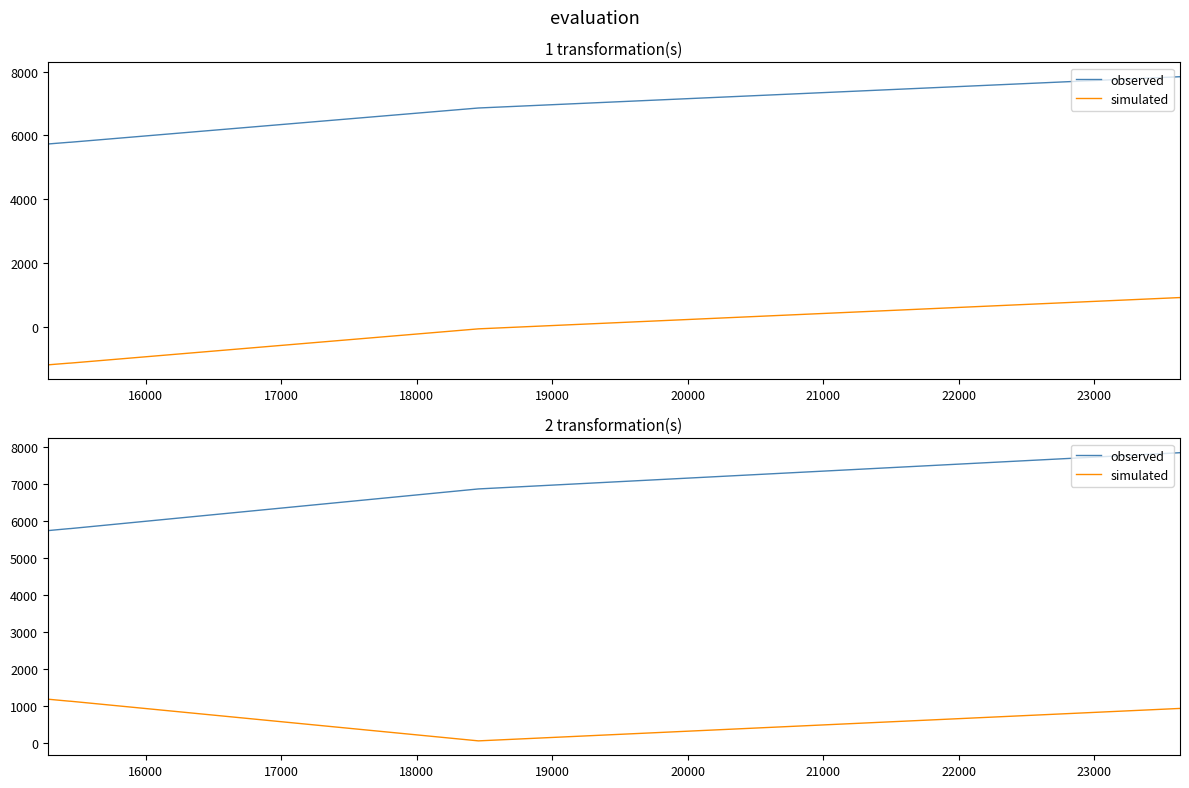

True or false: simulated and observed cross at least once.

False